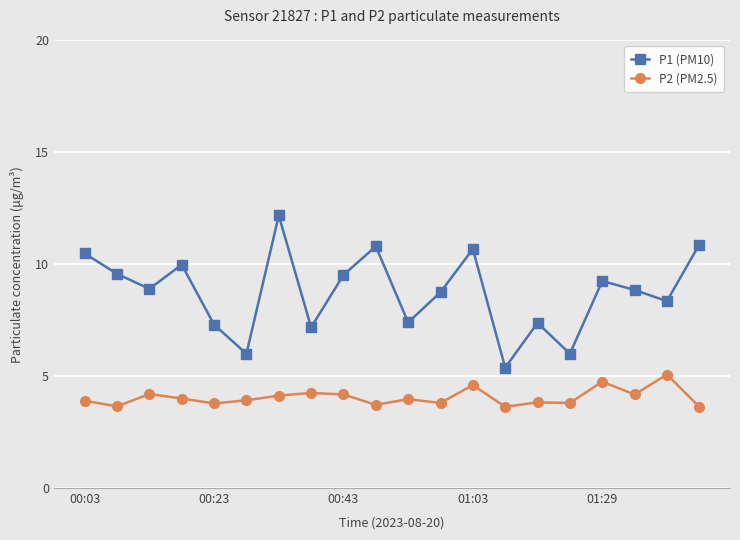

True or false: P2 (PM2.5) and P1 (PM10) cross at least once.

False